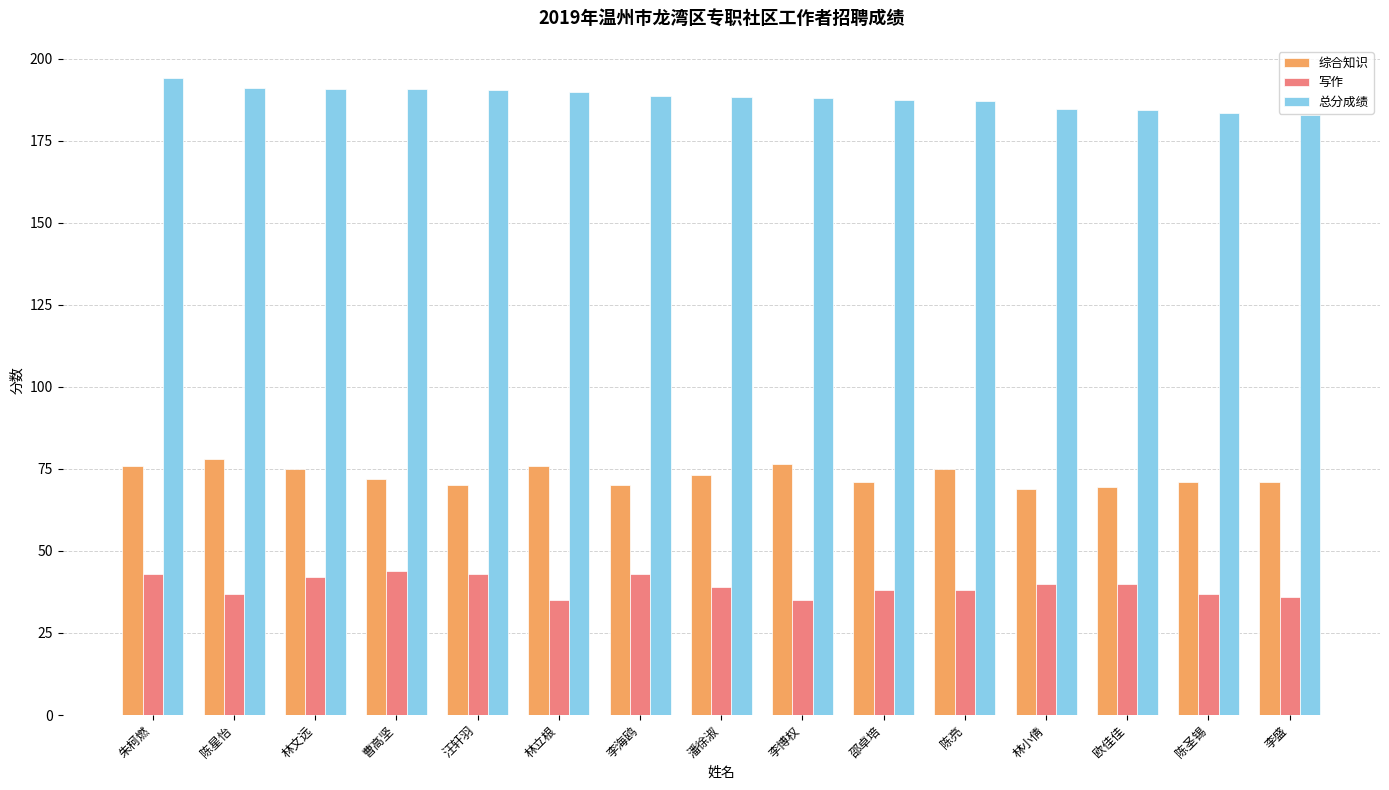

Where does the 写作 series first go above 39?

朱柯燃